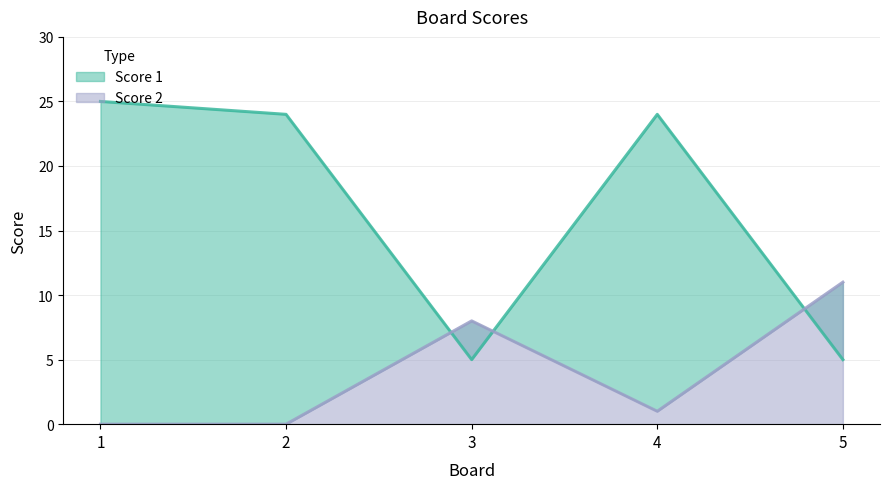

What are all the series names shown in the legend?

Score 1, Score 2